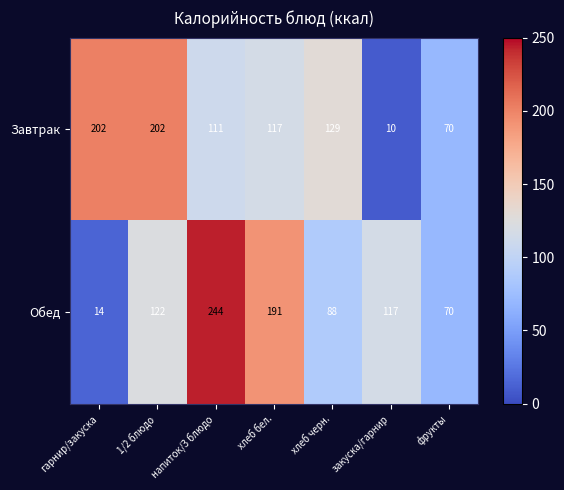

What is the difference between the maximum and minimum values in the Обед series?

230